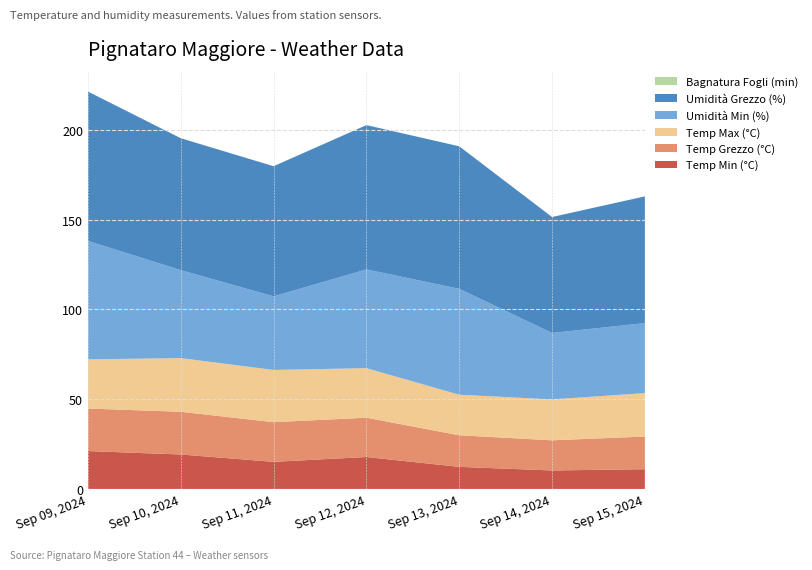

Reading left to right, list all the values displayed in this chart.

Temp Min (°C): 2024-09-09=21.1	2024-09-10=19.2	2024-09-11=15.1	2024-09-12=17.8	2024-09-13=12.3	2024-09-14=10.3	2024-09-15=11.0
Temp Grezzo (°C): 2024-09-09=23.7	2024-09-10=23.8	2024-09-11=22.1	2024-09-12=21.9	2024-09-13=17.6	2024-09-14=16.8	2024-09-15=18.2
Temp Max (°C): 2024-09-09=27.4	2024-09-10=29.9	2024-09-11=29.1	2024-09-12=27.6	2024-09-13=22.6	2024-09-14=22.8	2024-09-15=24.2
Umidità Min (%): 2024-09-09=66.0	2024-09-10=49.0	2024-09-11=41.0	2024-09-12=55.0	2024-09-13=59.0	2024-09-14=37.0	2024-09-15=39.0
Umidità Grezzo (%): 2024-09-09=83.2	2024-09-10=73.5	2024-09-11=72.5	2024-09-12=80.4	2024-09-13=79.4	2024-09-14=64.6	2024-09-15=70.6
Bagnatura Fogli (min): 2024-09-09=0.0	2024-09-10=0.0	2024-09-11=0.0	2024-09-12=0.0	2024-09-13=0.0	2024-09-14=0.0	2024-09-15=0.0